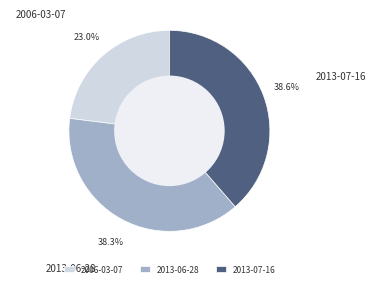

True or false: 2006-03-07 accounts for 36% of the total.

False